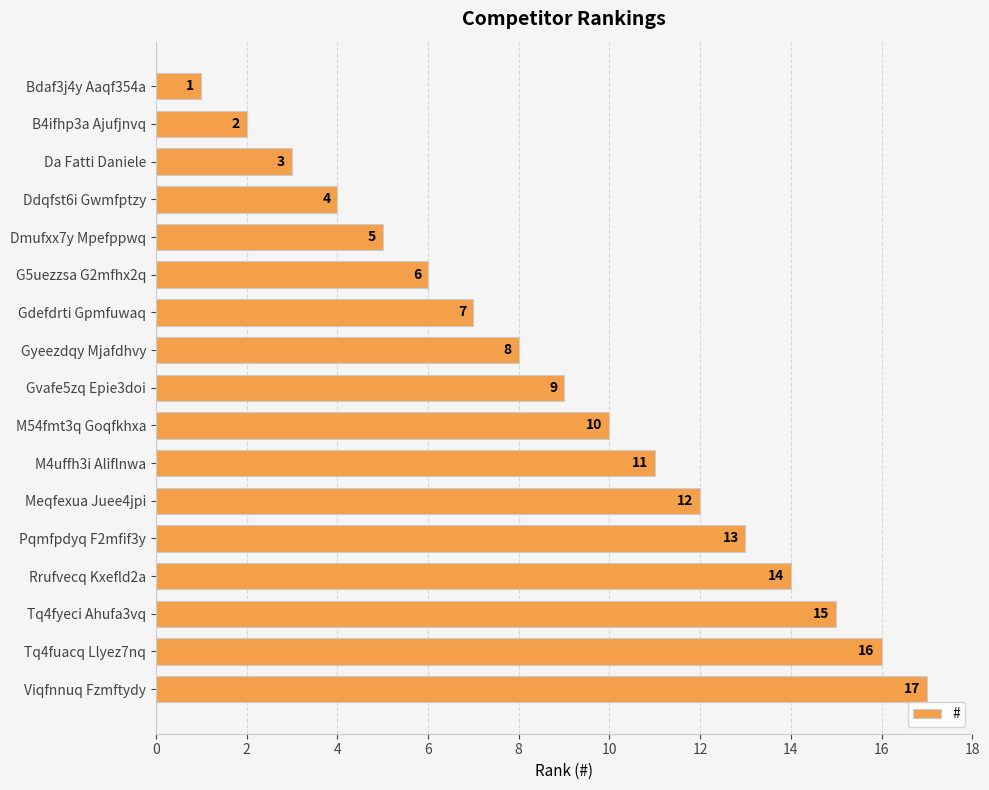

What is the average value?

9